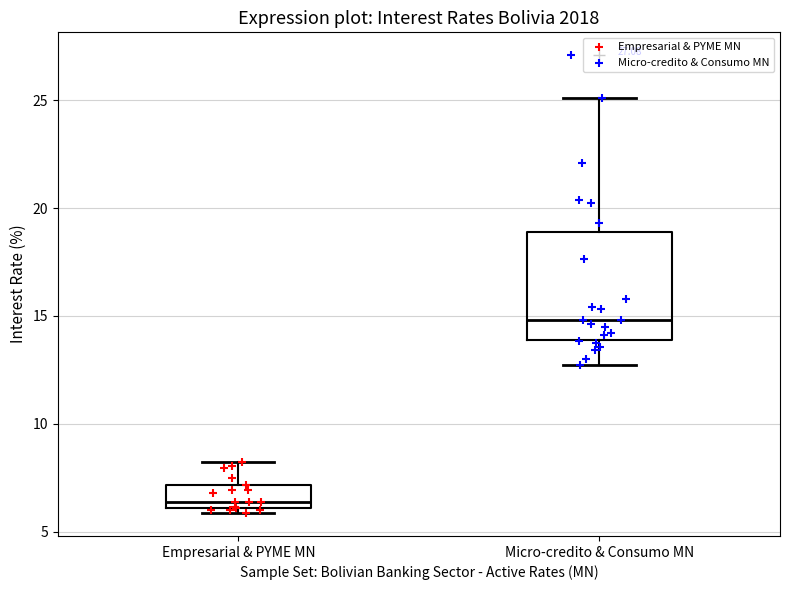

Reading left to right, read every box against the y-axis: the position of its median line, the range the box covers, and the ends of its whiskers. The values are not printed on the chart, so give them approximately, as read against the axis.

Empresarial & PYME MN: median 6.5, box 6.0 to 7.0, whiskers 6.0 (just below the box's lower edge) to 8.0
Micro-credito & Consumo MN: median 15.0, box 14.0 to 19.0, whiskers 12.5 to 25.0